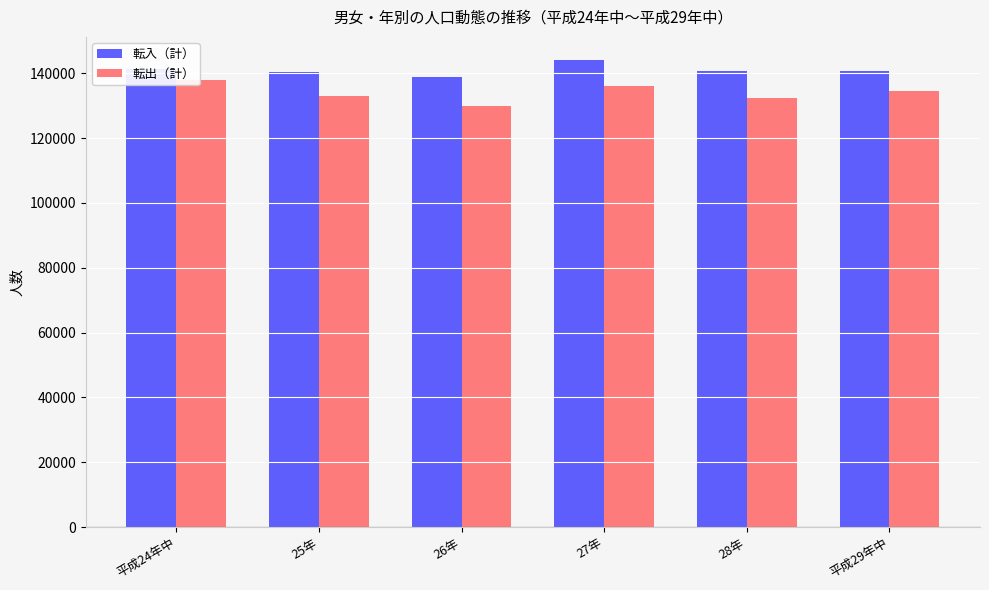

Does the chart contain stacked bars?

No